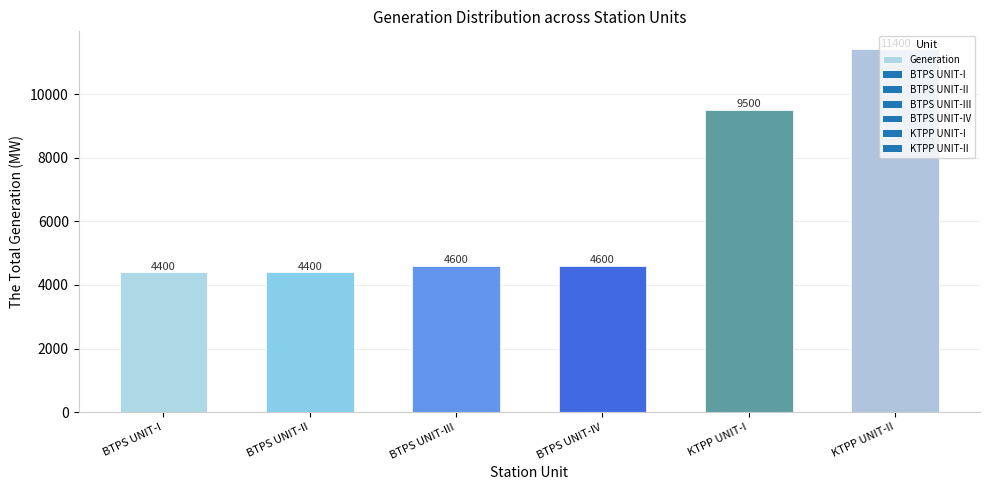

Which has a higher value, BTPS UNIT-II or KTPP UNIT-I?

KTPP UNIT-I